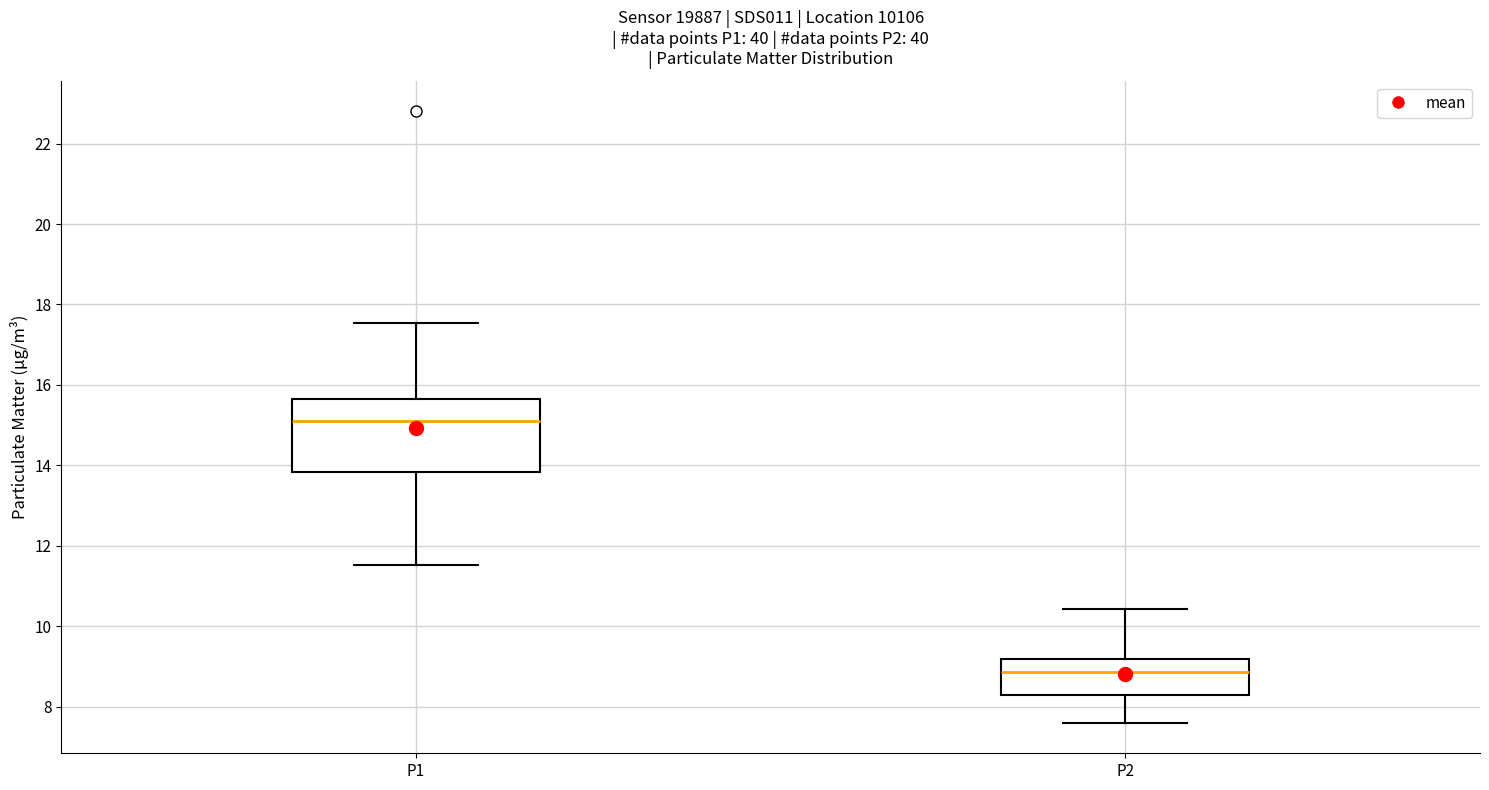

Where does the upper whisker of the box for P2 end on the y-axis? The values are not printed on the chart, so give them approximately, as read against the axis.

10.4